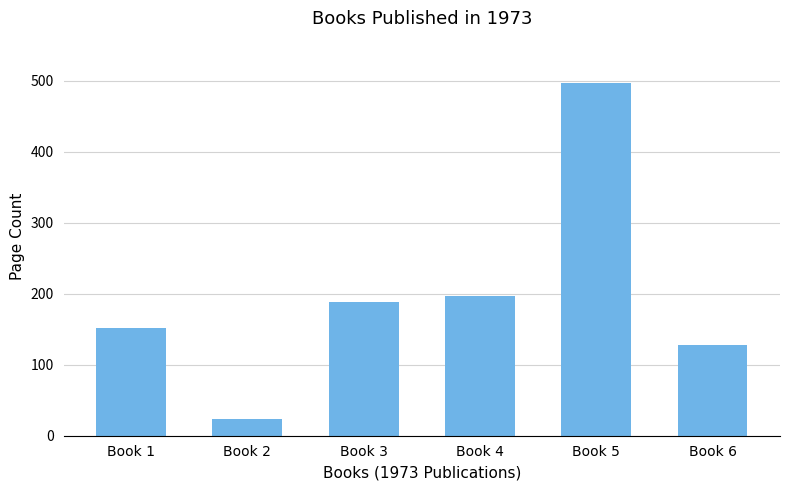

What is the value of the 3rd bar from the left?

188